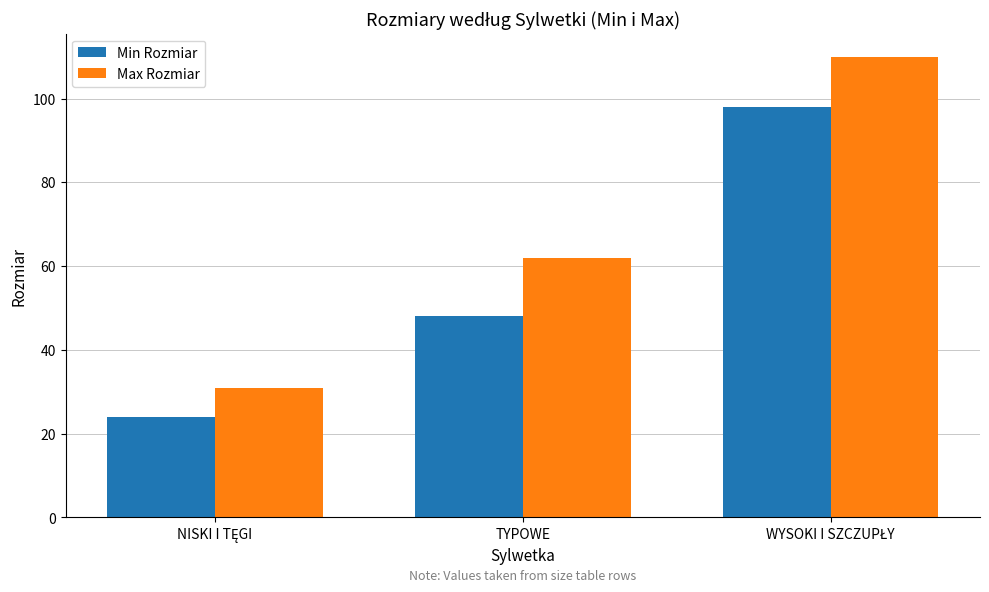

List the series in order of their overall mean, highest first.

Max Rozmiar, Min Rozmiar